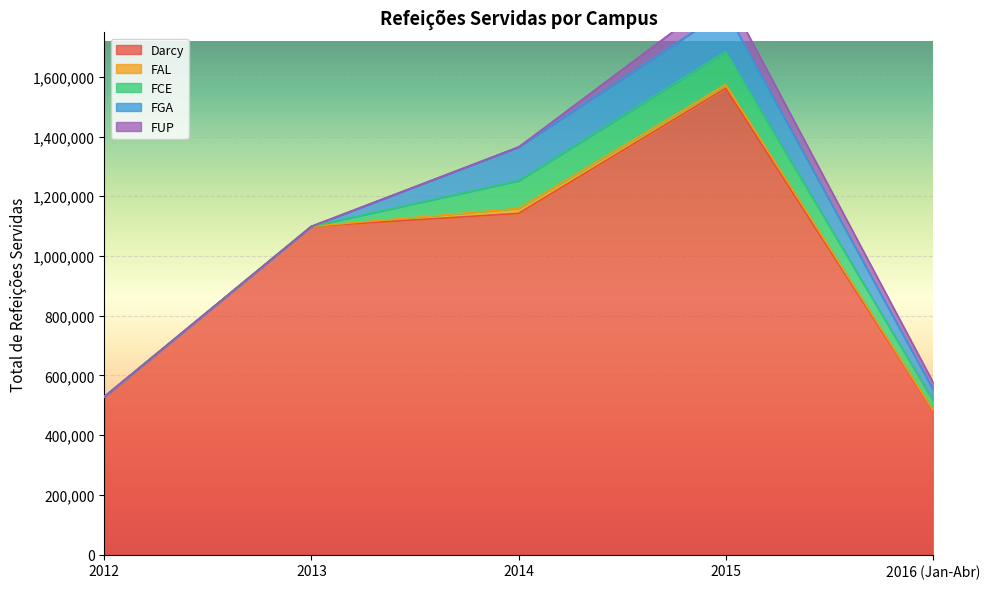

What is the label of the 5th point from the right?

2012